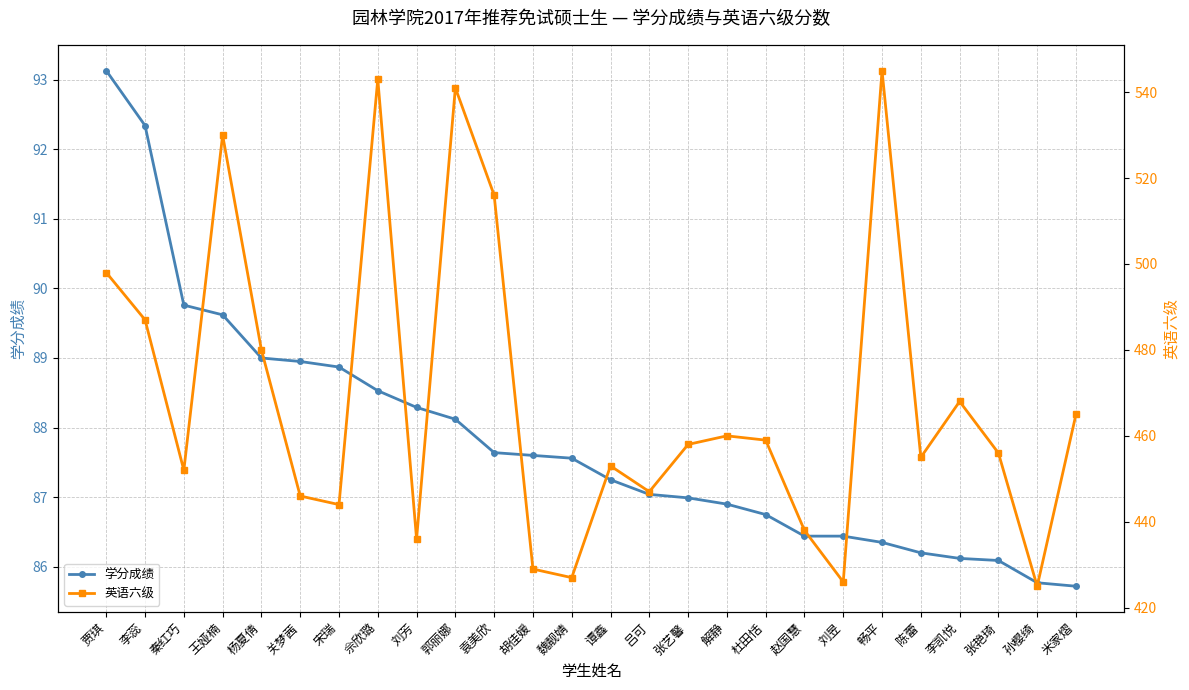

How many series are shown in this chart?

2